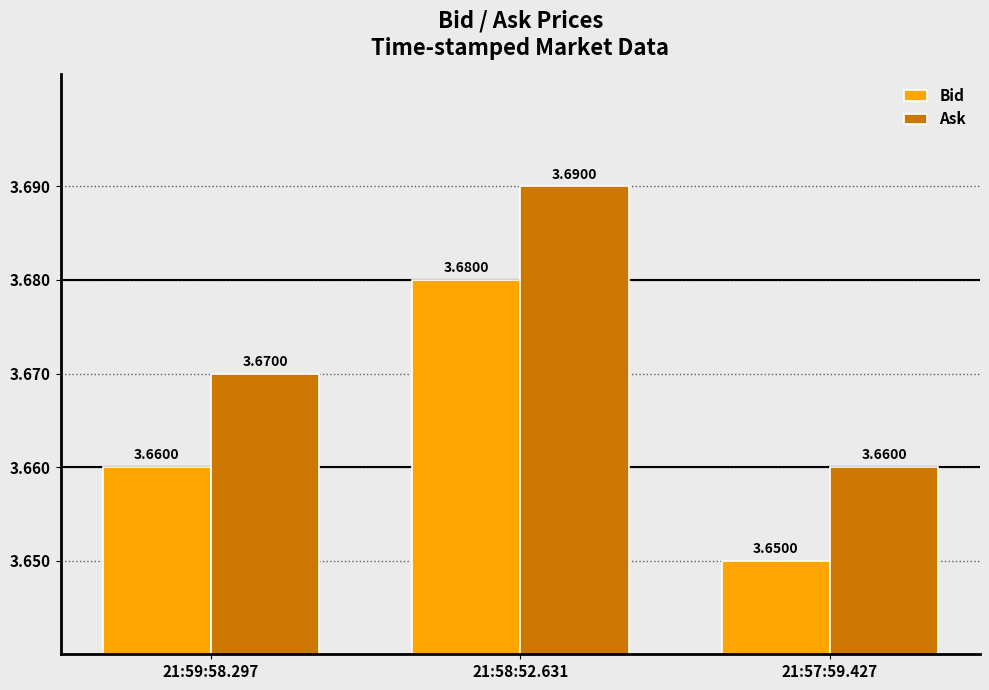

List the series in order of their peak value, lowest first.

Bid, Ask